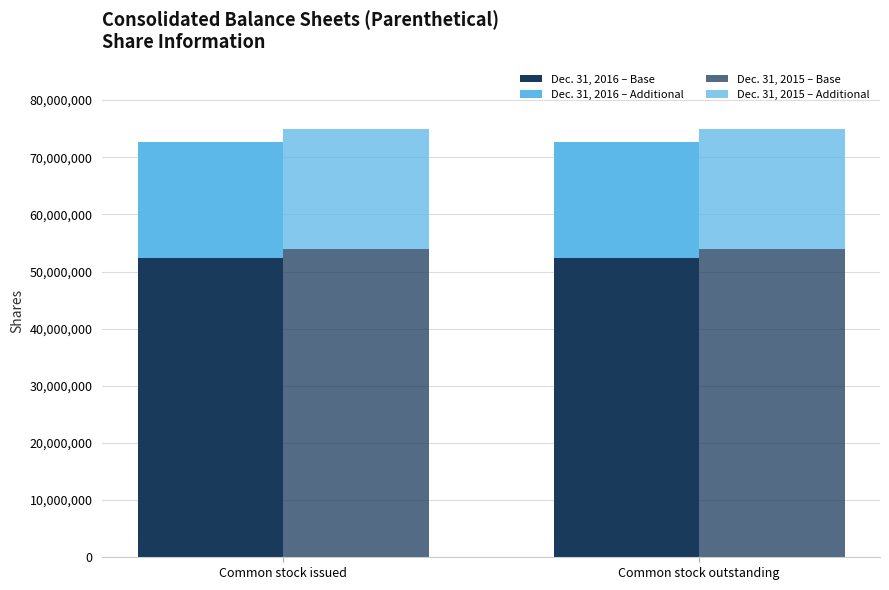

What is the value of the Dec. 31, 2016 – Additional bar at the 2nd from the left?

20337809.0